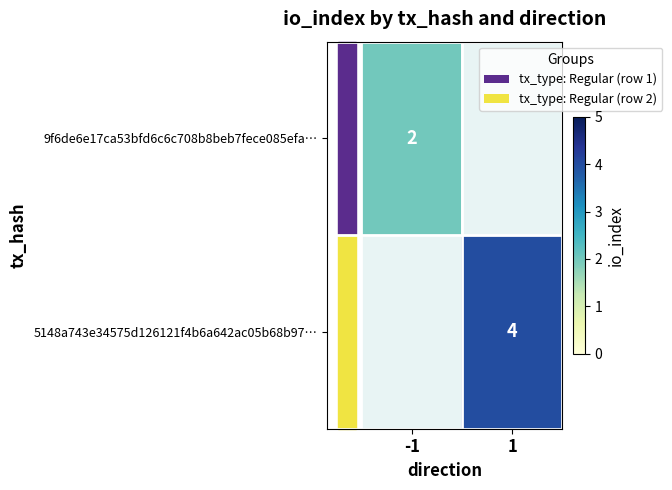

What is the maximum value shown in the chart?

4.0